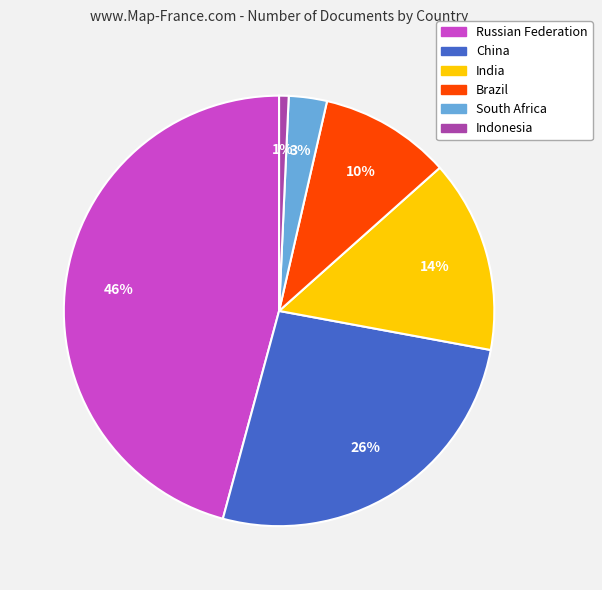

How many segments does this pie chart have?

6